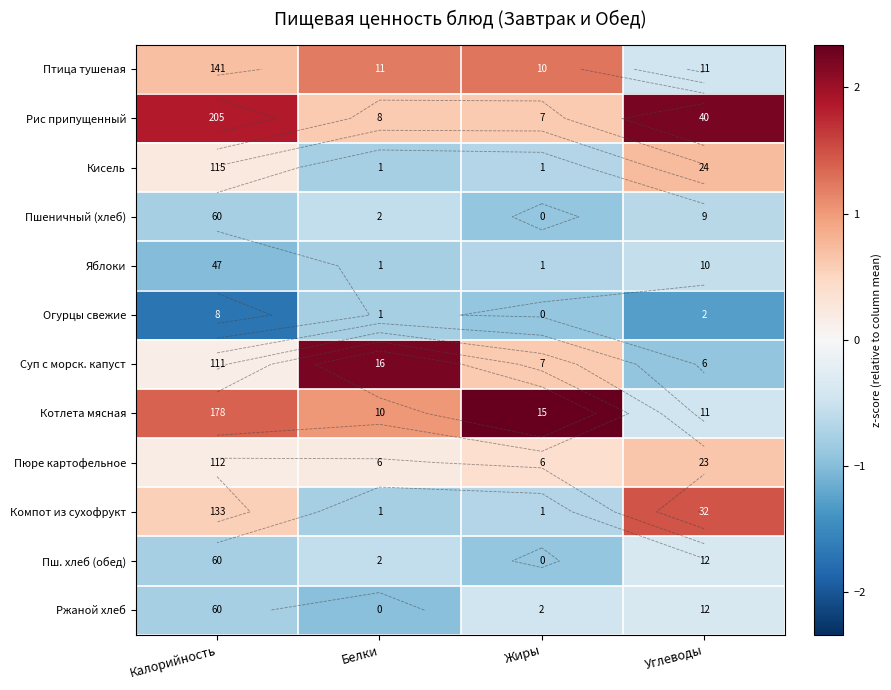

List the series in order of their peak value, lowest first.

Огурцы свежие, Пшеничный (хлеб), Яблоки, Пш. хлеб (обед), Ржаной хлеб, Пюре картофельное, Кисель, Птица тушеная, Компот из сухофрукт, Рис припущенный, Суп с морск. капуст, Котлета мясная